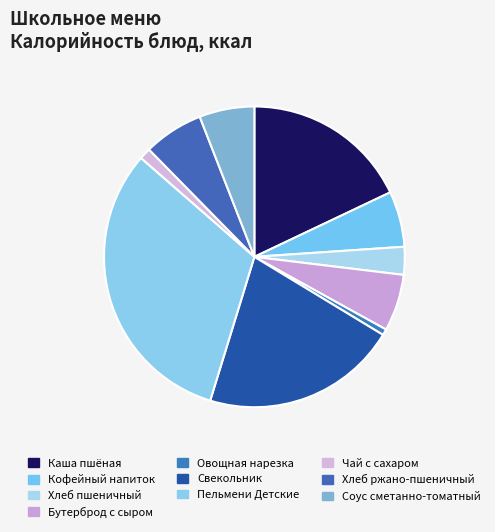

Count the number of slices in the pie.

10